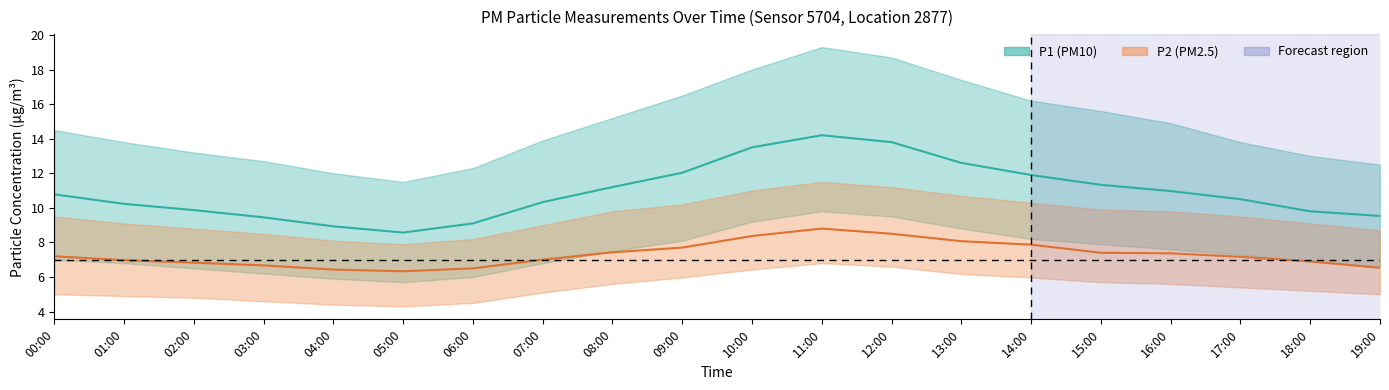

At how many categories does at least one series exceed 9?

20